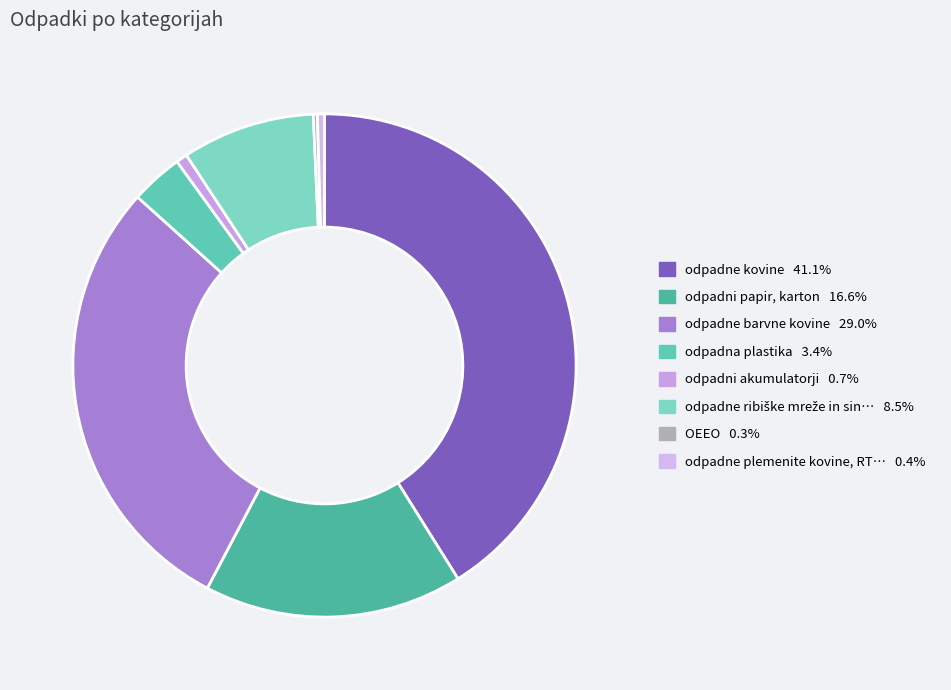

How many slices are in this pie chart?

8